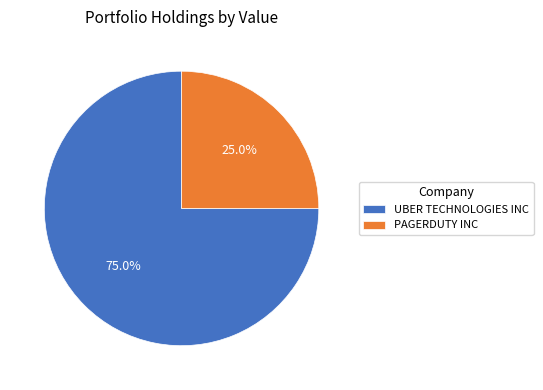

Which has a higher value, UBER TECHNOLOGIES INC or PAGERDUTY INC?

UBER TECHNOLOGIES INC